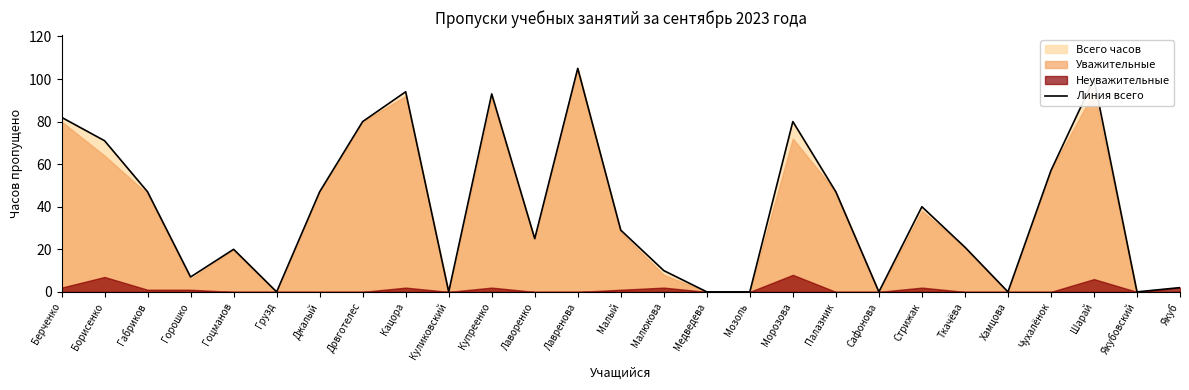

Reading left to right, transcribe all the data shown in this chart.

Берченко=82	Борисенко=71	Габриков=47	Горошко=7	Гоцманов=20	Грузд=0	Джалый=47	Довготелес=80	Кацора=94	Куликовский=0	Купреенко=93	Лаворенко=25	Лавренова=105	Малый=29	Малюкова=10	Медведева=0	Мозоль=0	Морозова=80	Палазник=47	Сафонова=0	Стрижак=40	Ткачёва=21	Хамцова=0	Чухалёнок=57	Шарай=100	Якубовский=0	Якуб=2